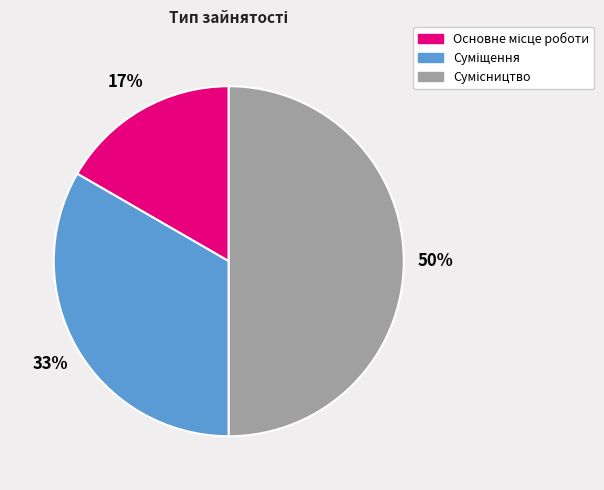

How many slices are in this pie chart?

3